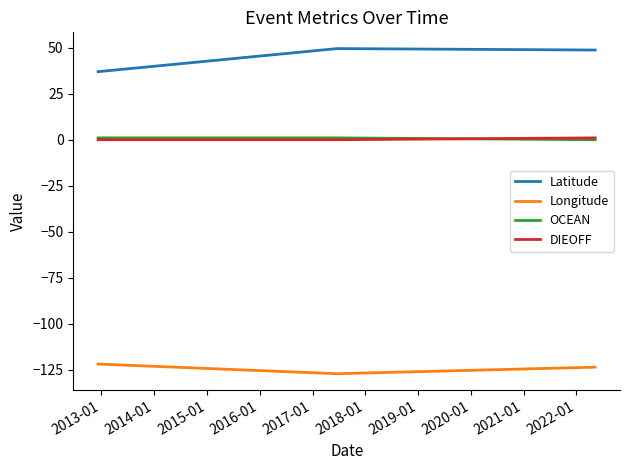

What is the difference between the maximum and second lowest values in the Longitude series?

1.7